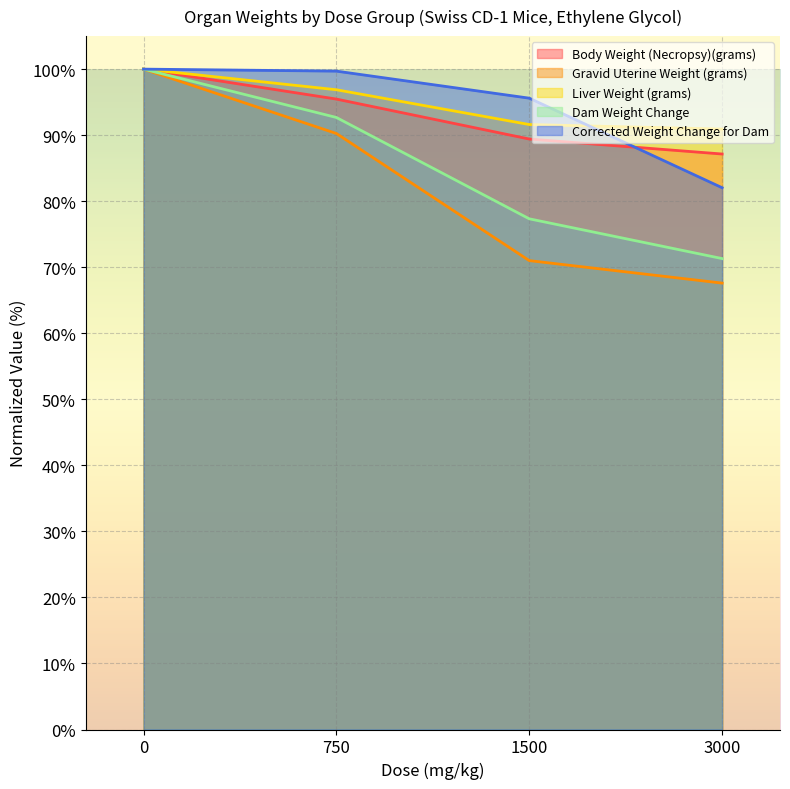

Is it true that Liver Weight (grams) equals 96.9 at 750?

True